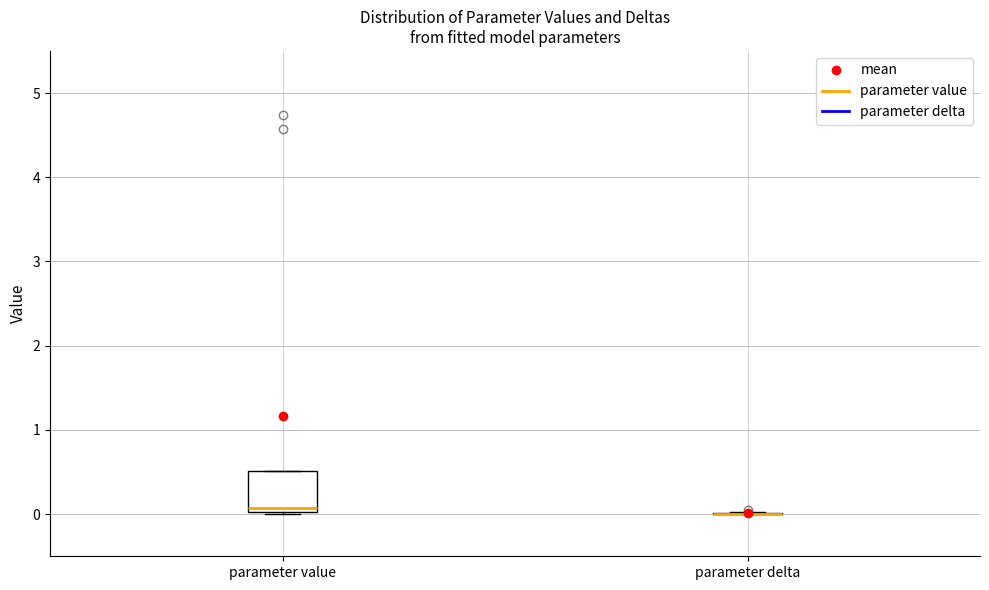

Reading left to right, transcribe this box plot: for each box, give where its median line is, the range the box spans, and where its two whiskers end, as read against the y-axis. The values are not printed on the chart, so give them approximately, as read against the axis.

parameter value: median 0.1, box 0.0 to 0.5, whiskers 0.0 to 0.5
parameter delta: box collapsed to a line at 0.0, whiskers 0.0 to 0.0